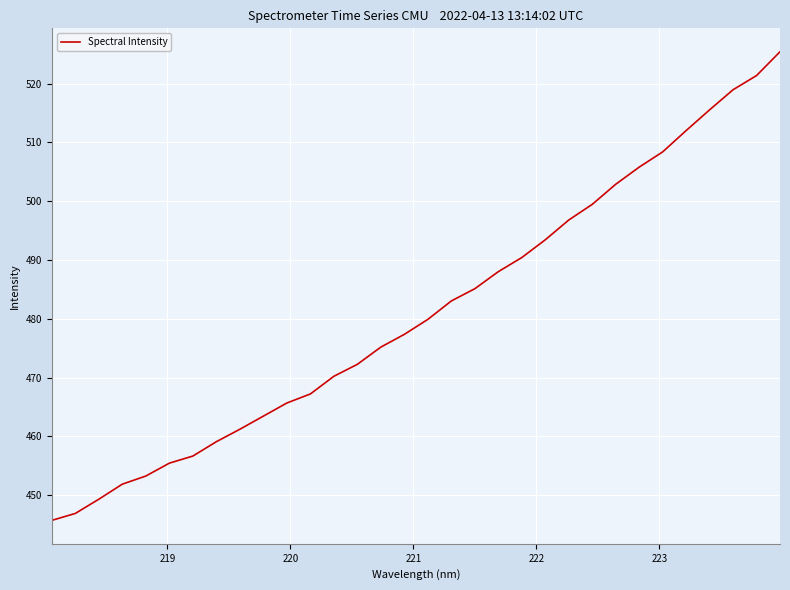

What is the difference between the maximum and minimum values?

79.7